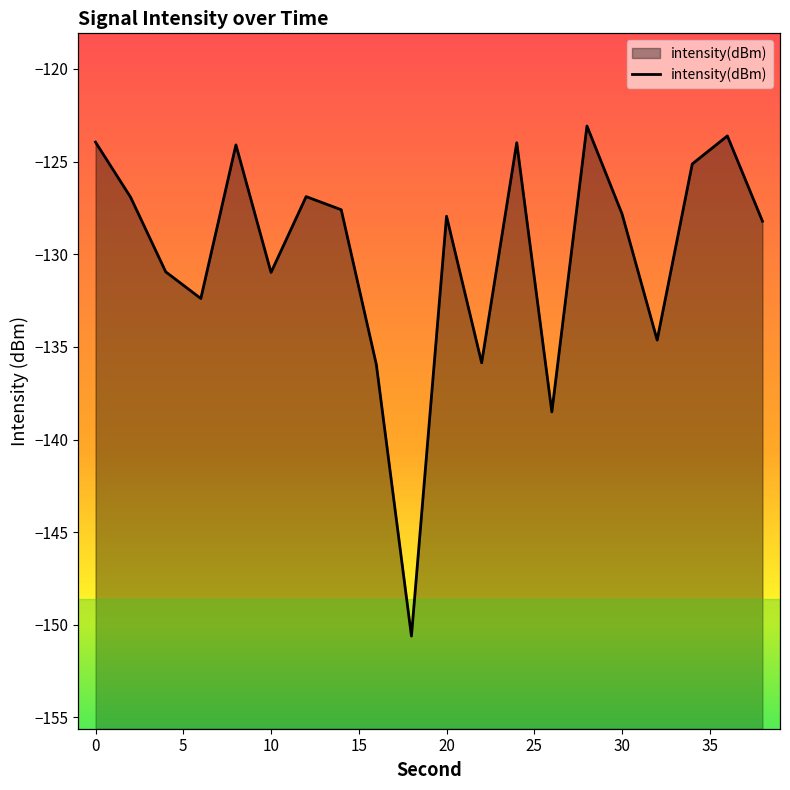

At which category does the data reach its first local valley?

6